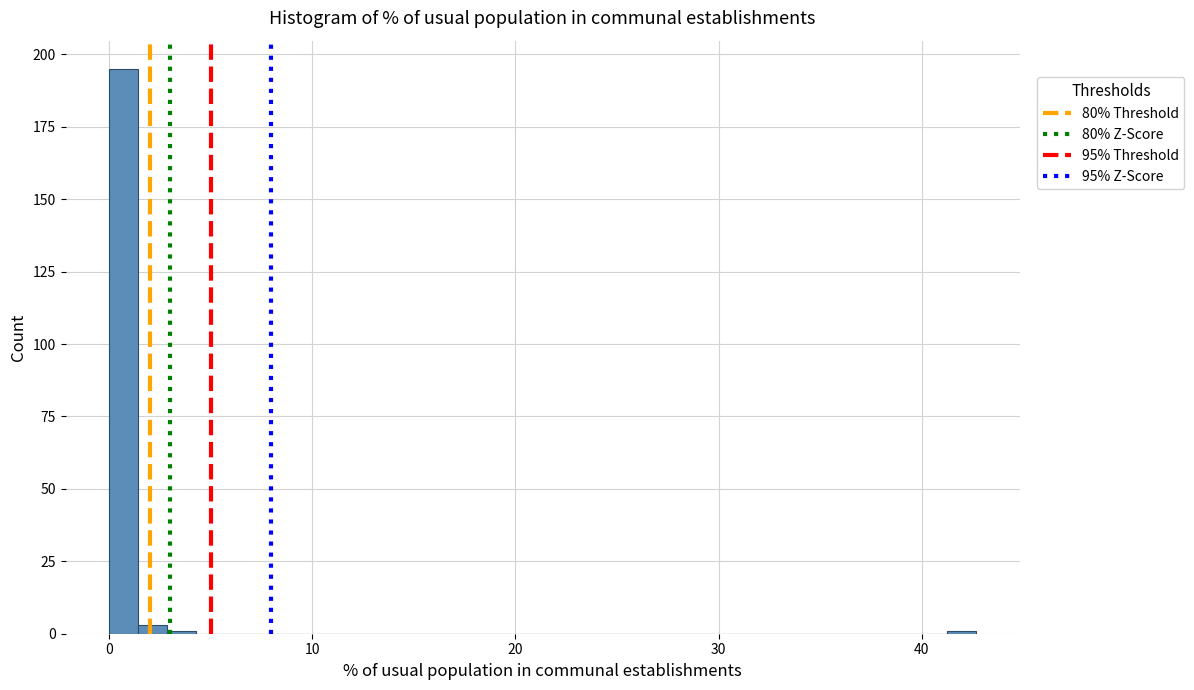

Around what value on the x-axis is the tallest bar? Give the approximate position of its centre, as read against the axis.

1